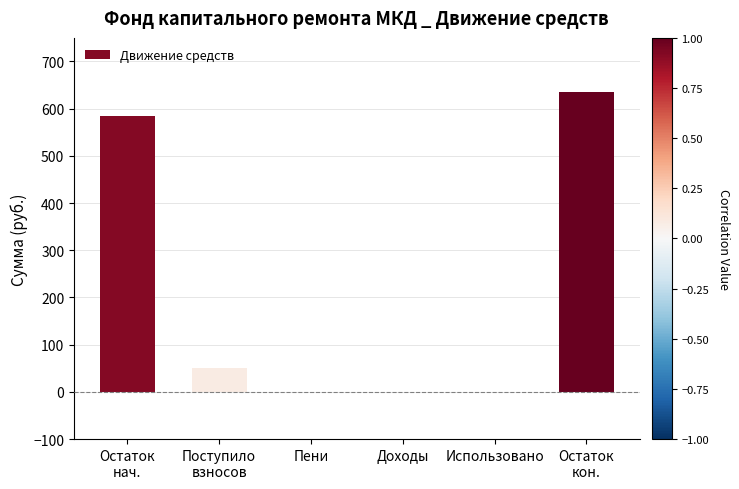

What is the greatest value displayed?

634.5